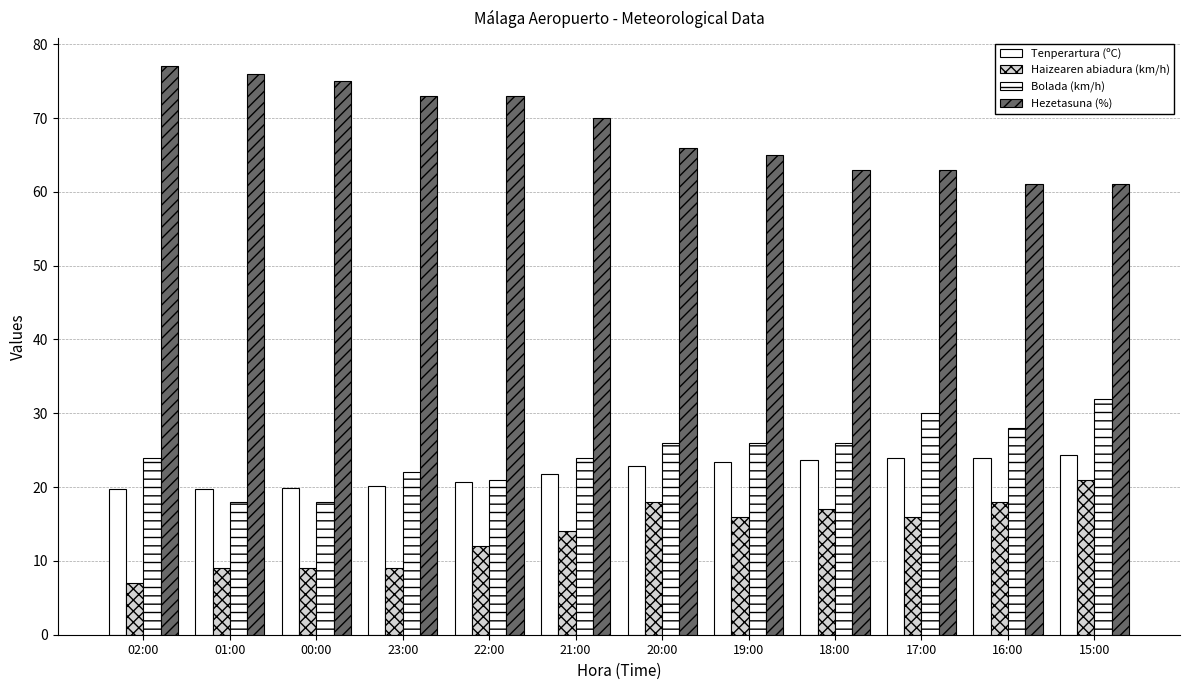

How many categories are shown in the chart?

12